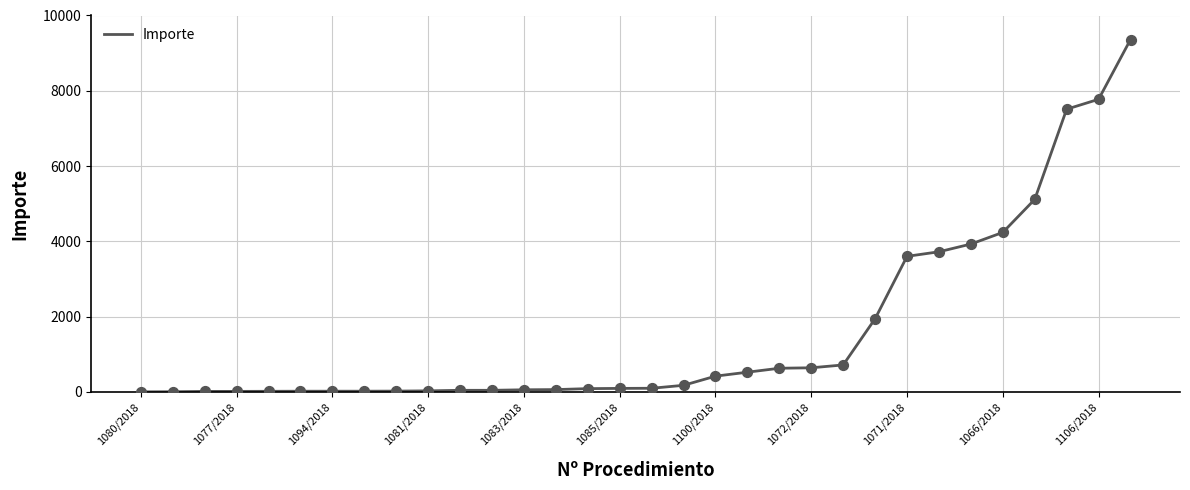

What is the greatest value displayed?

9361.8